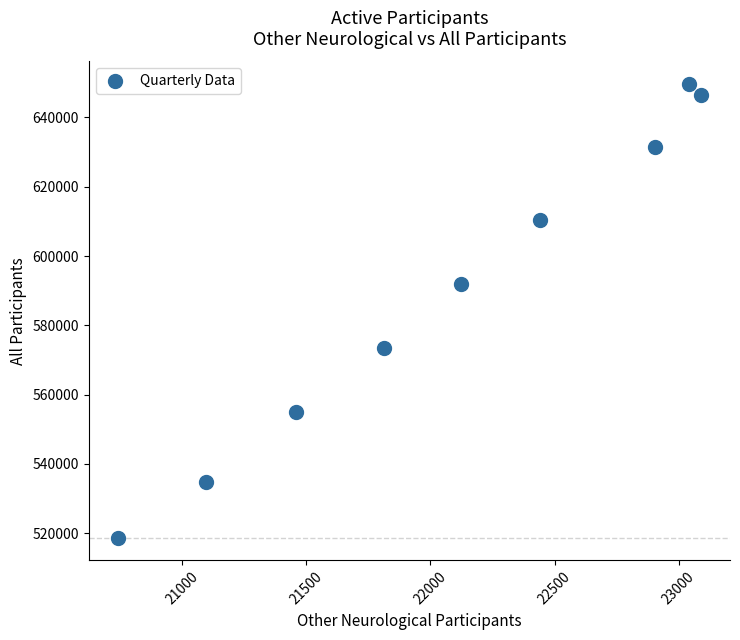

What Y value in the scatter plot is closest to 584145?

592059